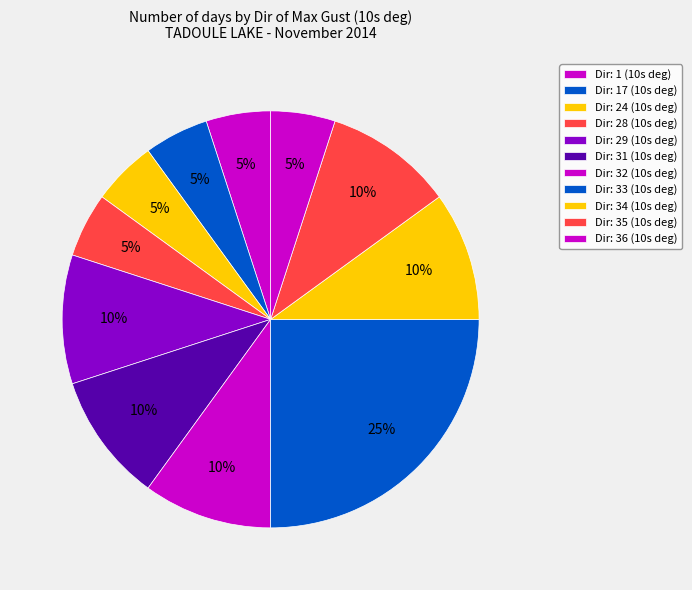

Count the number of slices in the pie.

11